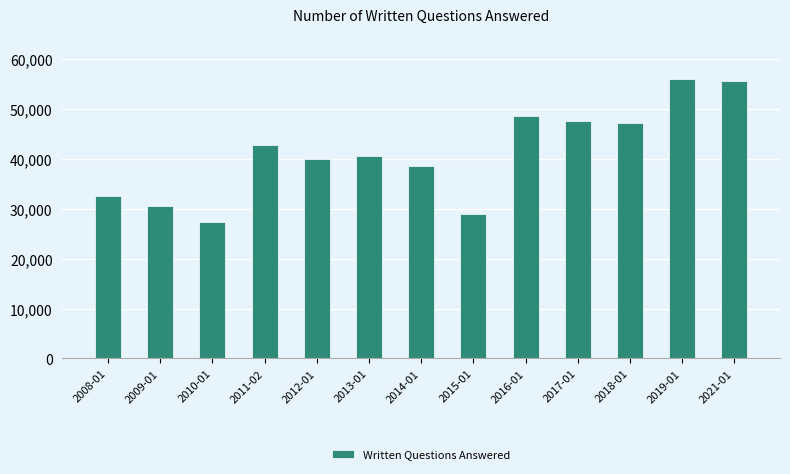

What is the minimum value shown in the chart?

27391